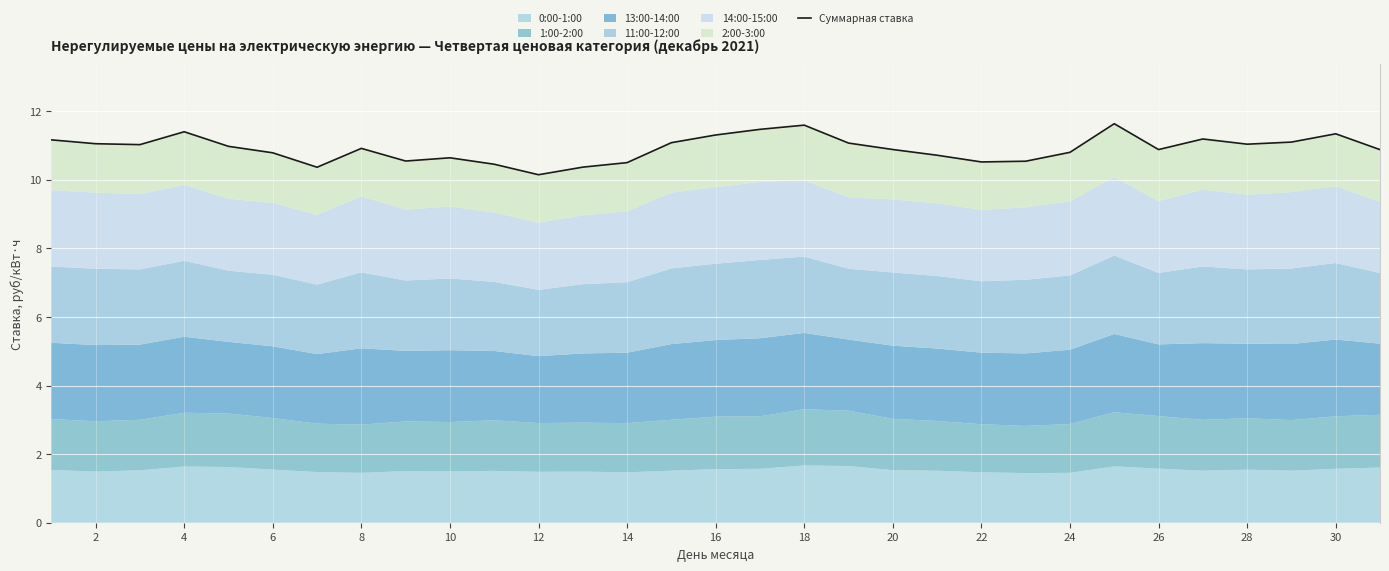

What is the minimum value shown in the chart?

10.1